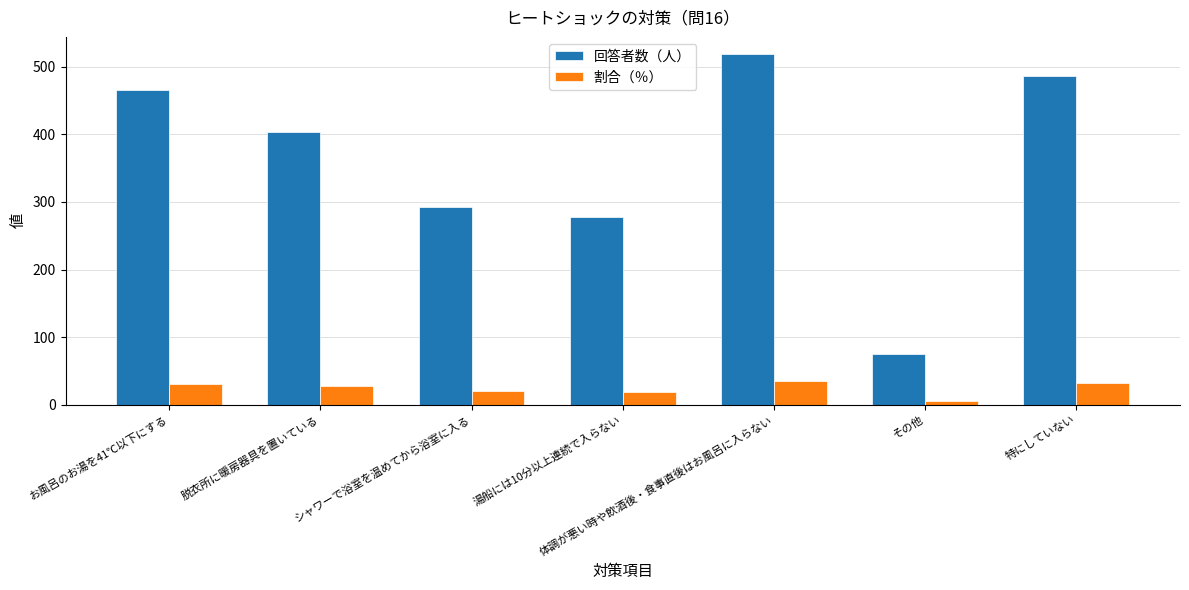

What is the label of the 1st bar from the right?

特にしていない